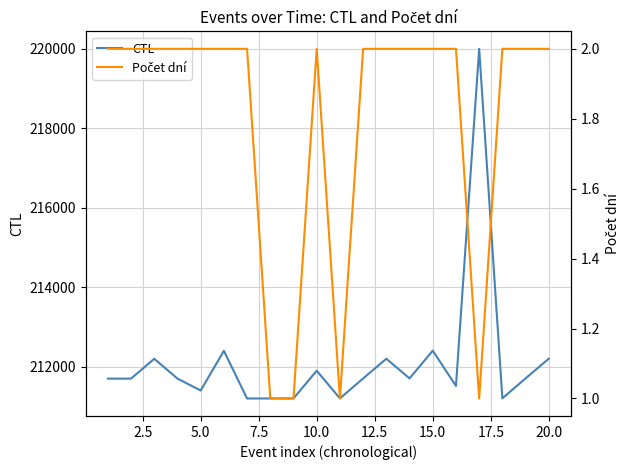

Rank the series by their average value, from lowest to highest.

Počet dní, CTL